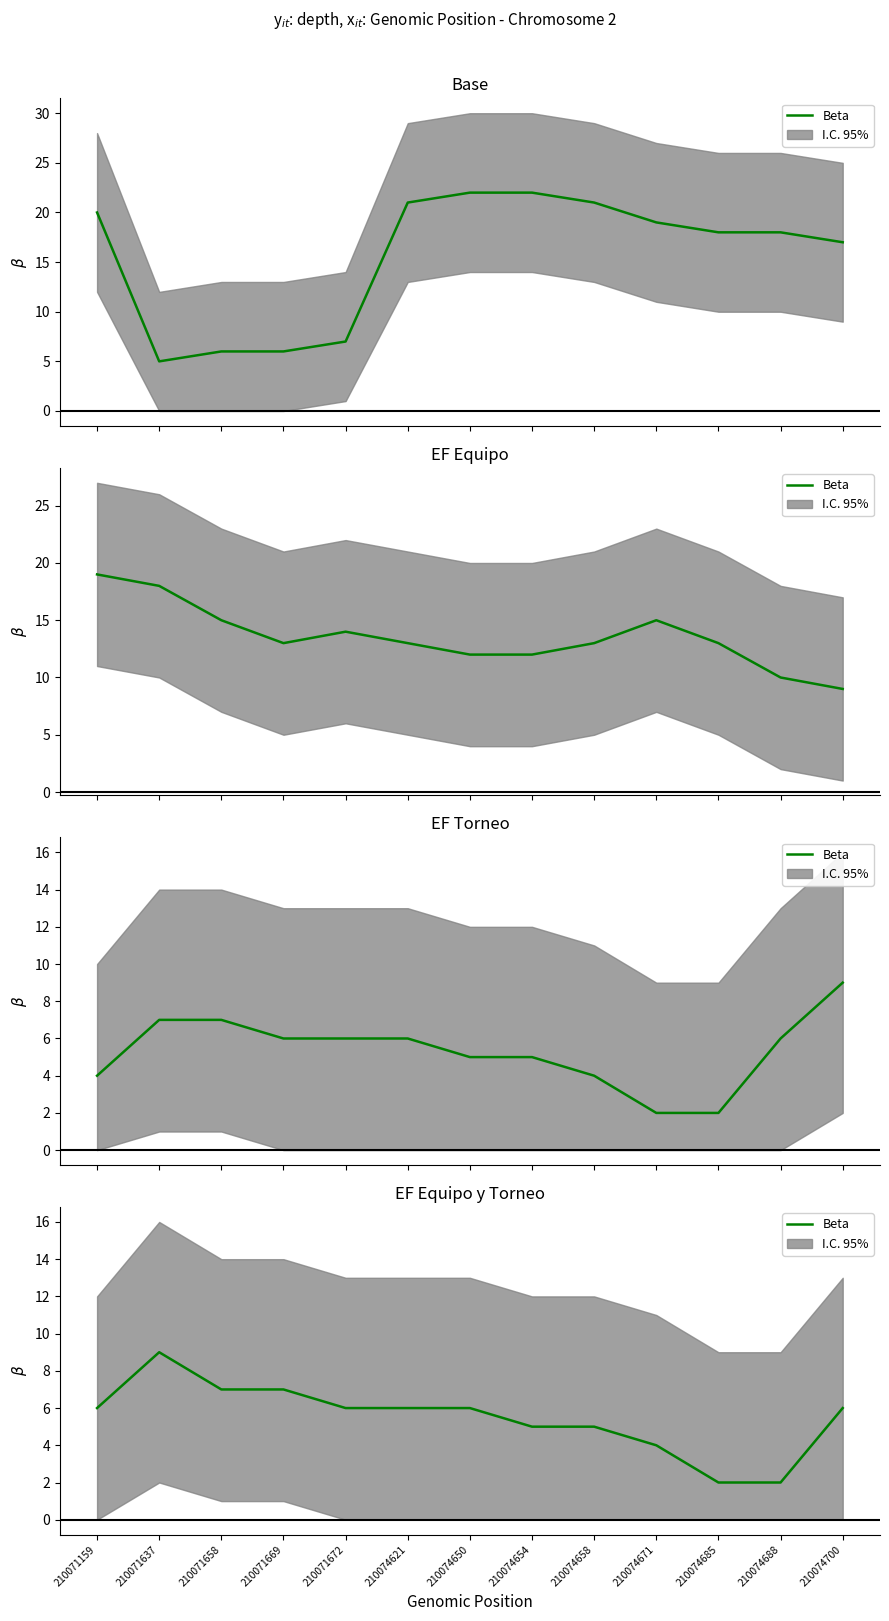

List the labels in order of value, smallest first.

210074685, 210074688, 210074671, 210074654, 210074658, 210071159, 210071672, 210074621, 210074650, 210074700, 210071658, 210071669, 210071637